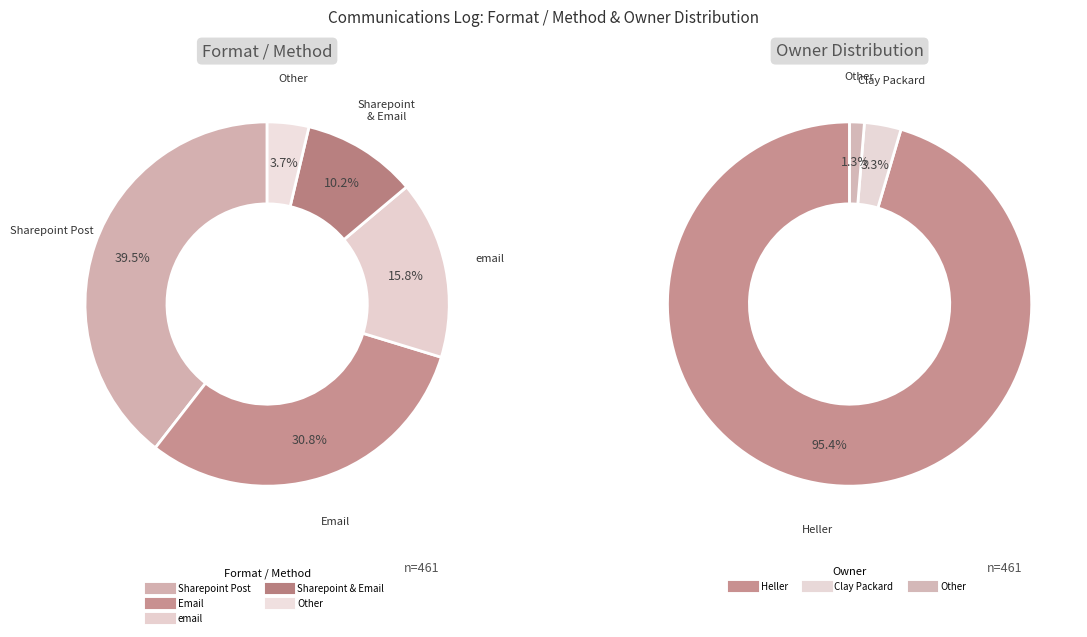

What percentage is the email slice, to the nearest percent?

16%